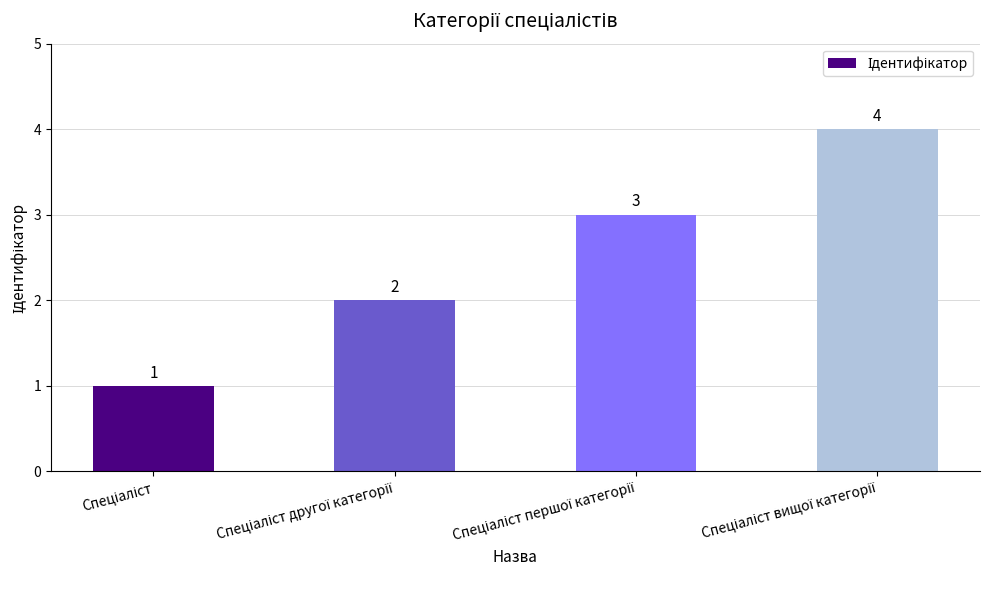

What is the greatest value displayed?

4